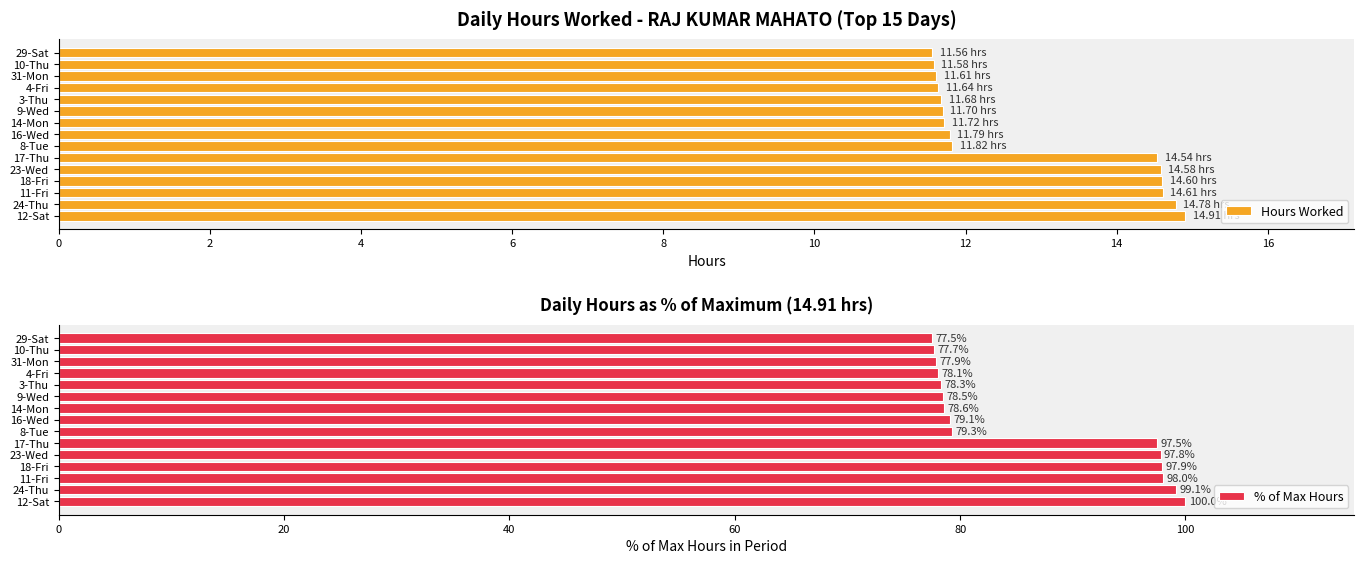

What is the difference between the Hours Worked values at 18-Fri and 14-Mon?

2.9